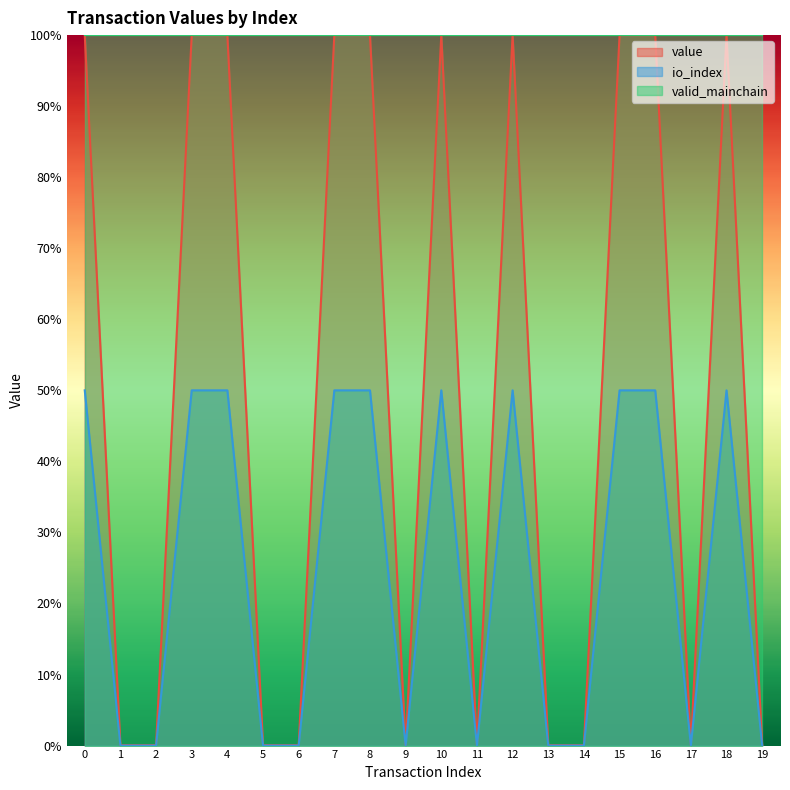

What is the difference between the highest and lowest values at 3?

50.0